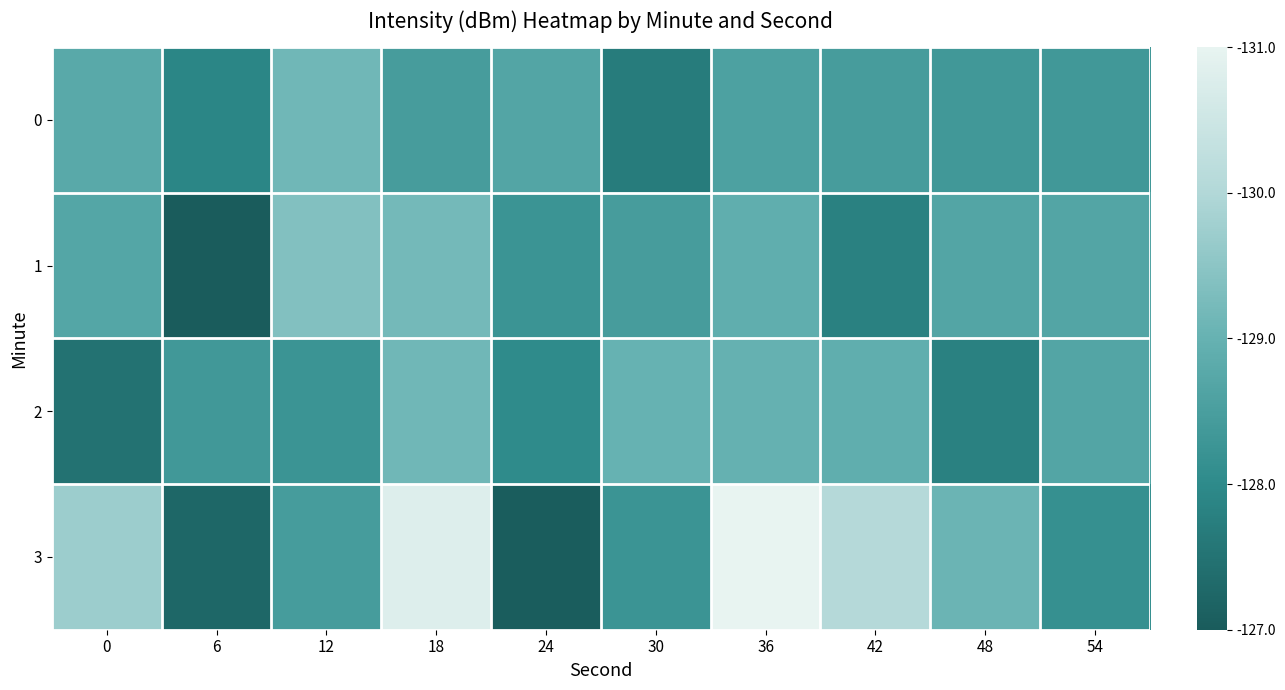

Reading right to left, what are all the values shown in this chart?

0: 54=128.3	48=128.3	42=128.5	36=128.6	30=127.7	24=128.7	18=128.5	12=129.1	6=127.9	0=128.8
1: 54=128.7	48=128.7	42=127.8	36=128.9	30=128.5	24=128.2	18=129.2	12=129.4	6=127.0	0=128.7
2: 54=128.7	48=127.8	42=128.9	36=129.0	30=129.0	24=128.0	18=129.1	12=128.2	6=128.3	0=127.5
3: 54=128.1	48=129.1	42=130.1	36=131.0	30=128.2	24=127.0	18=130.8	12=128.4	6=127.2	0=129.7